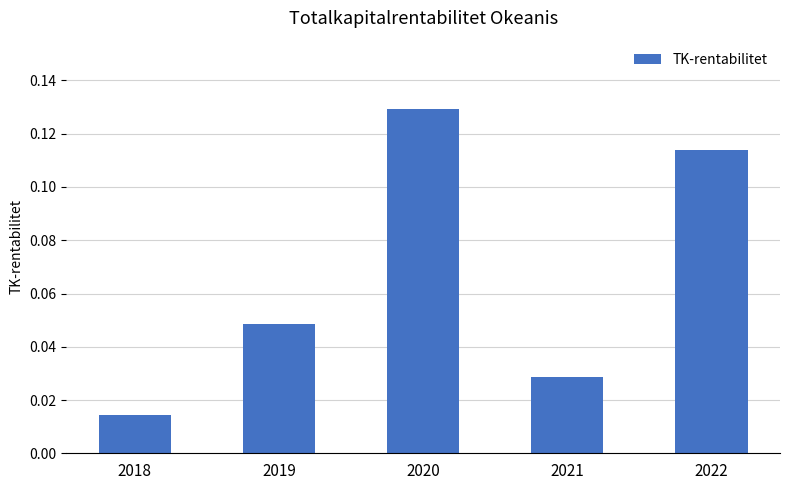

Which label corresponds to the largest value in the chart?

2020